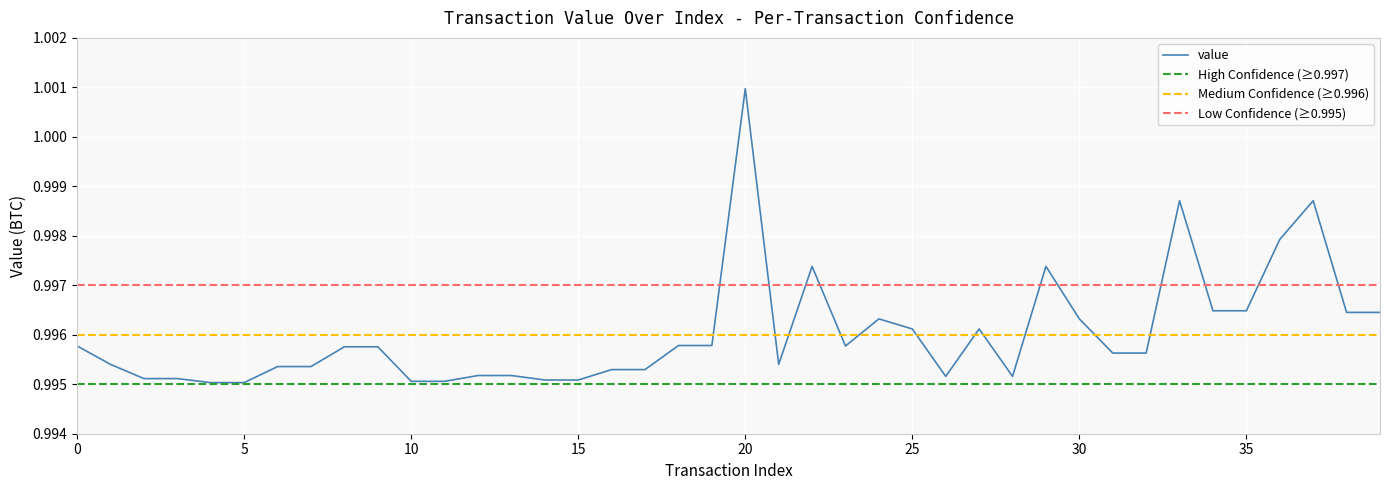

What is the sum of all values?

39.8